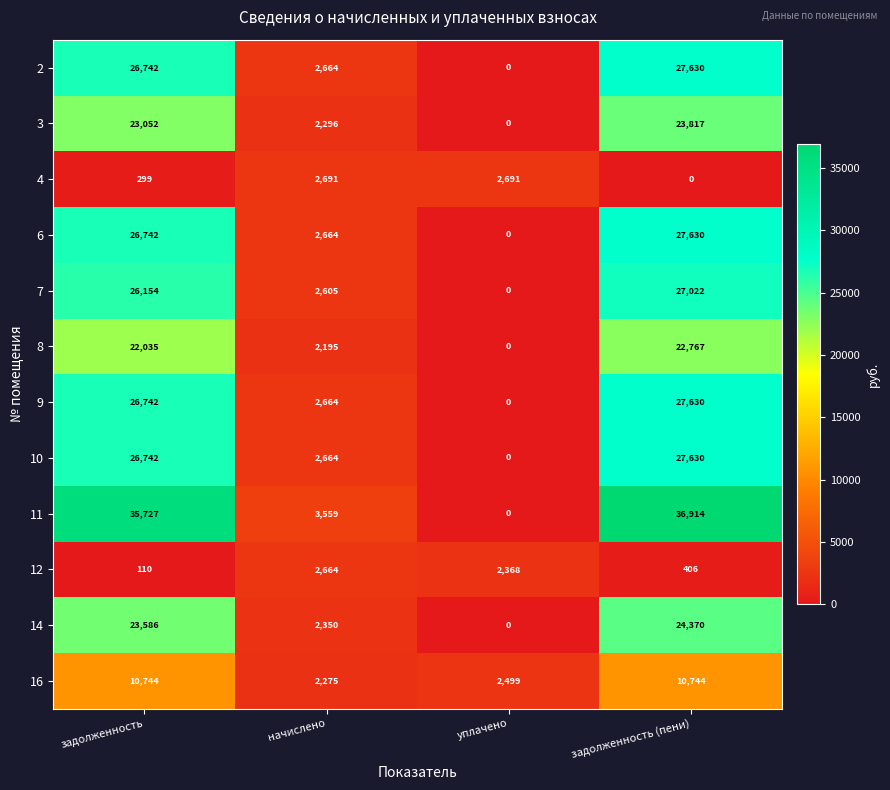

Read the 11 value at задолженность, to the nearest 10.

35730